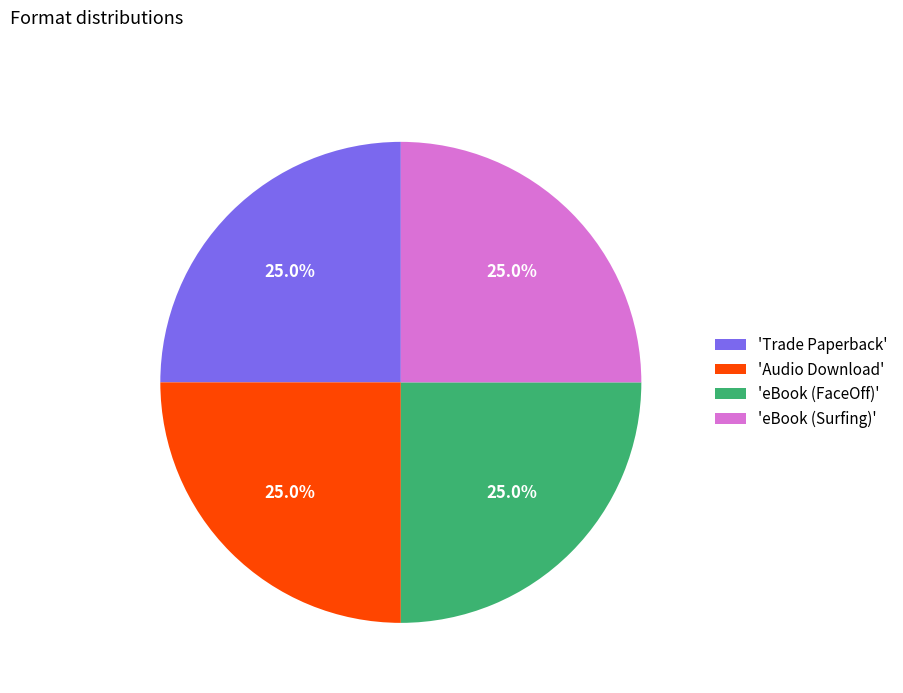

What is the ratio of the value at 'eBook (FaceOff)' to the value at 'Trade Paperback'?

1.0